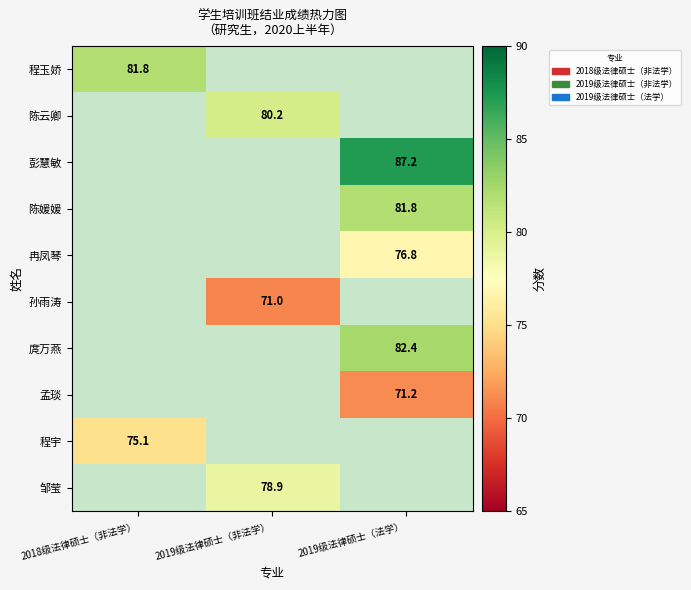

True or false: 庹万燕 has a value of 116.0 at 2019级法律硕士（法学）.

False